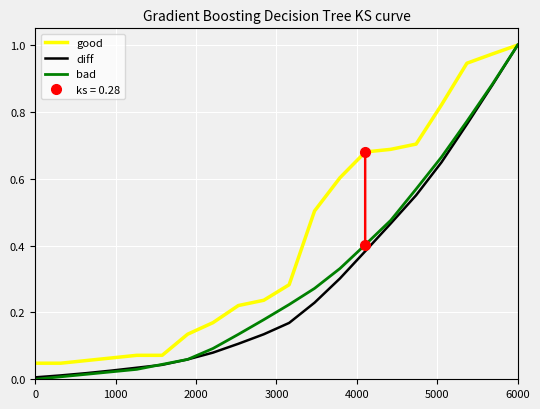

Reading left to right, extract all data points from this chart.

good: 0.0	0.0	0.1	0.1	0.1	0.1	0.1	0.2	0.2	0.2	0.3	0.5	0.6	0.7	0.7	0.7	0.8	0.9	1.0	1.0
diff: 0.0	0.0	0.0	0.0	0.0	0.0	0.1	0.1	0.1	0.1	0.2	0.2	0.3	0.4	0.5	0.6	0.6	0.8	0.9	1.0
bad: 0.0	0.0	0.0	0.0	0.0	0.0	0.1	0.1	0.1	0.2	0.2	0.3	0.3	0.4	0.5	0.6	0.7	0.8	0.9	1.0